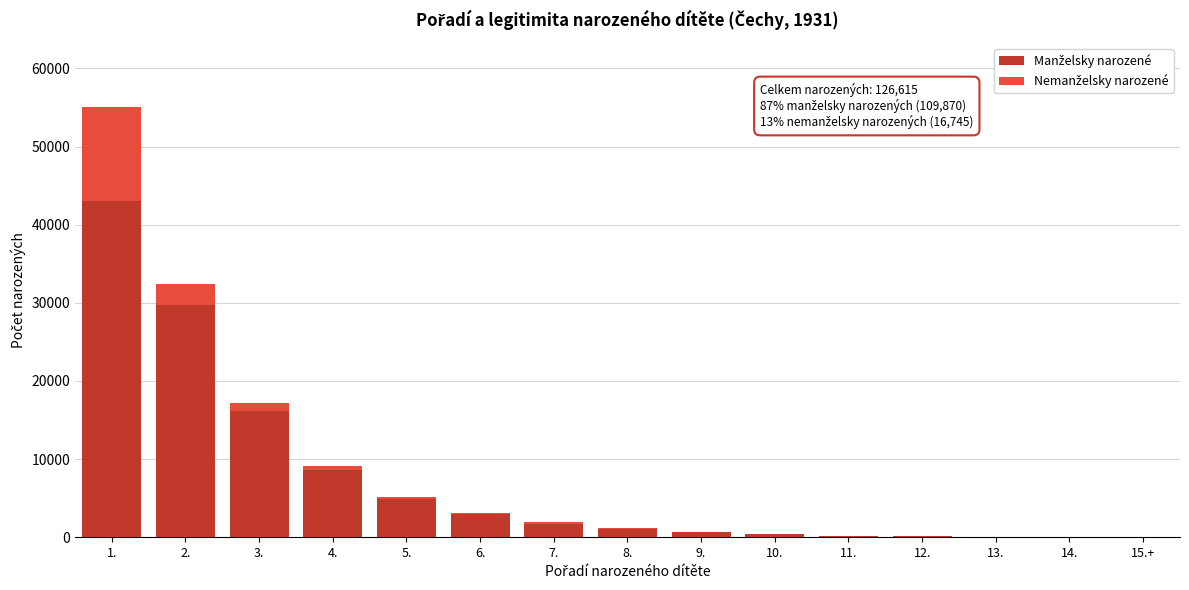

At which category is the sum across all series the highest?

1.